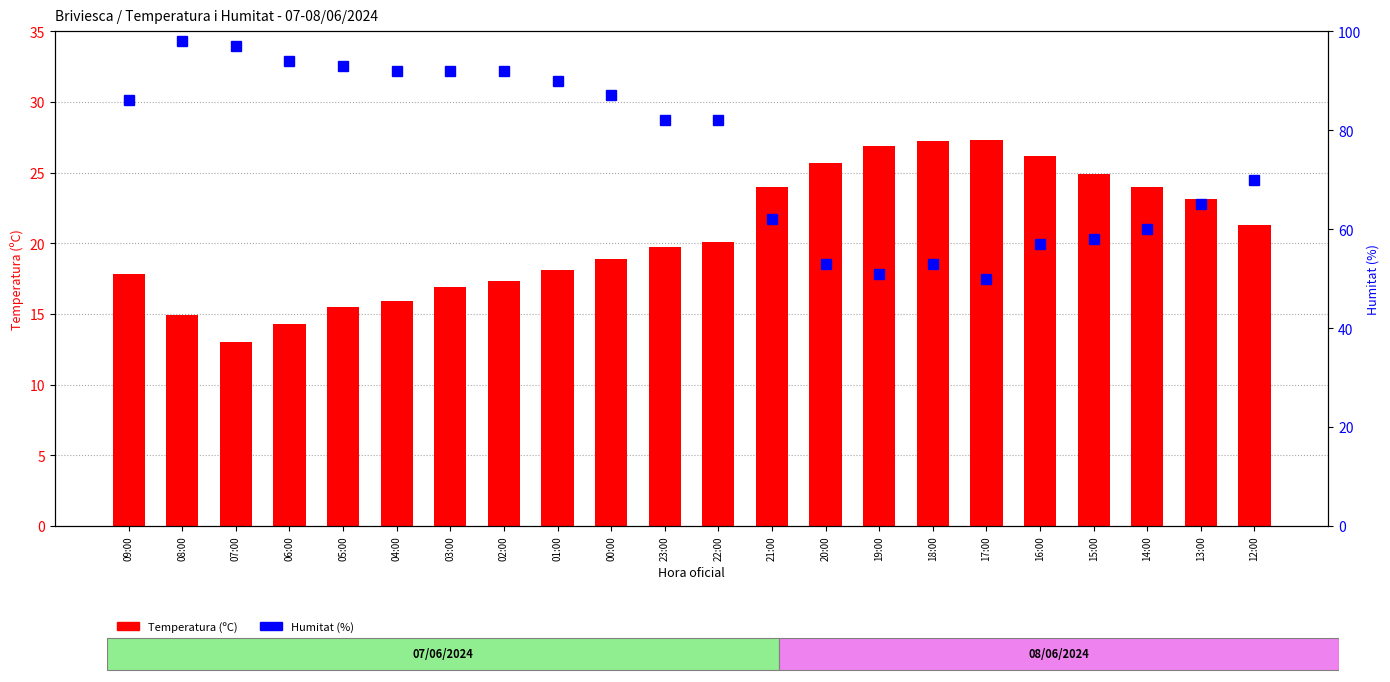

Rank the series by their average value, from lowest to highest.

Temperatura (ºC), Humitat (%)